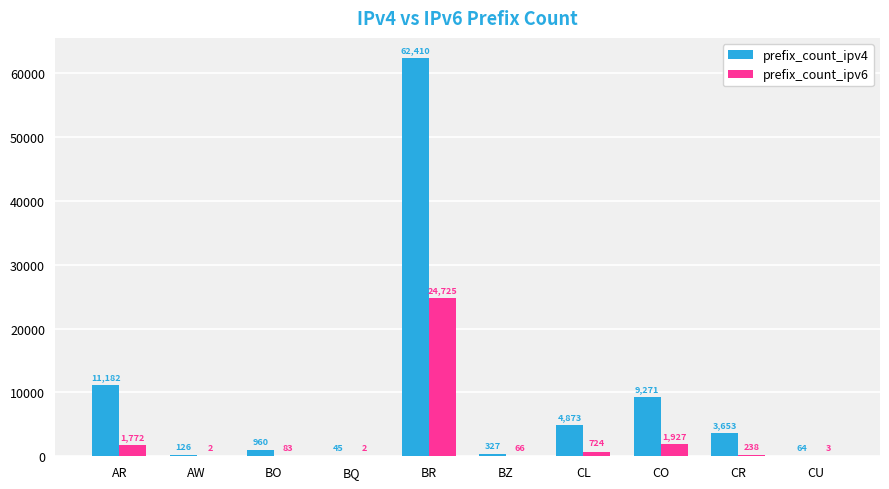

What are all the series names shown in the legend?

prefix_count_ipv4, prefix_count_ipv6